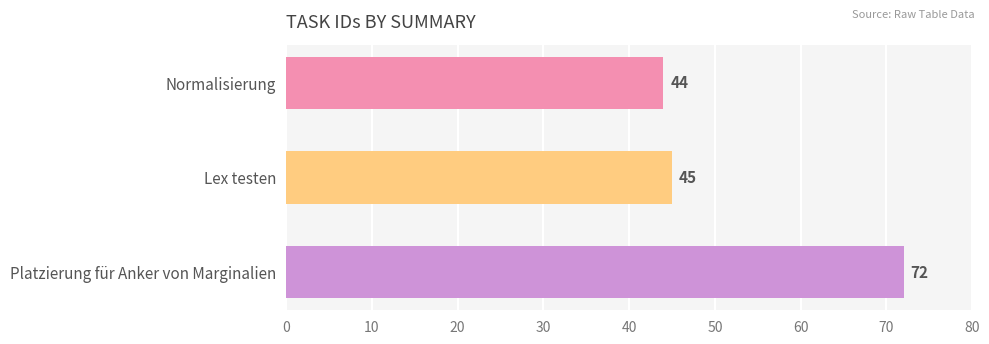

Does the chart contain stacked bars?

No